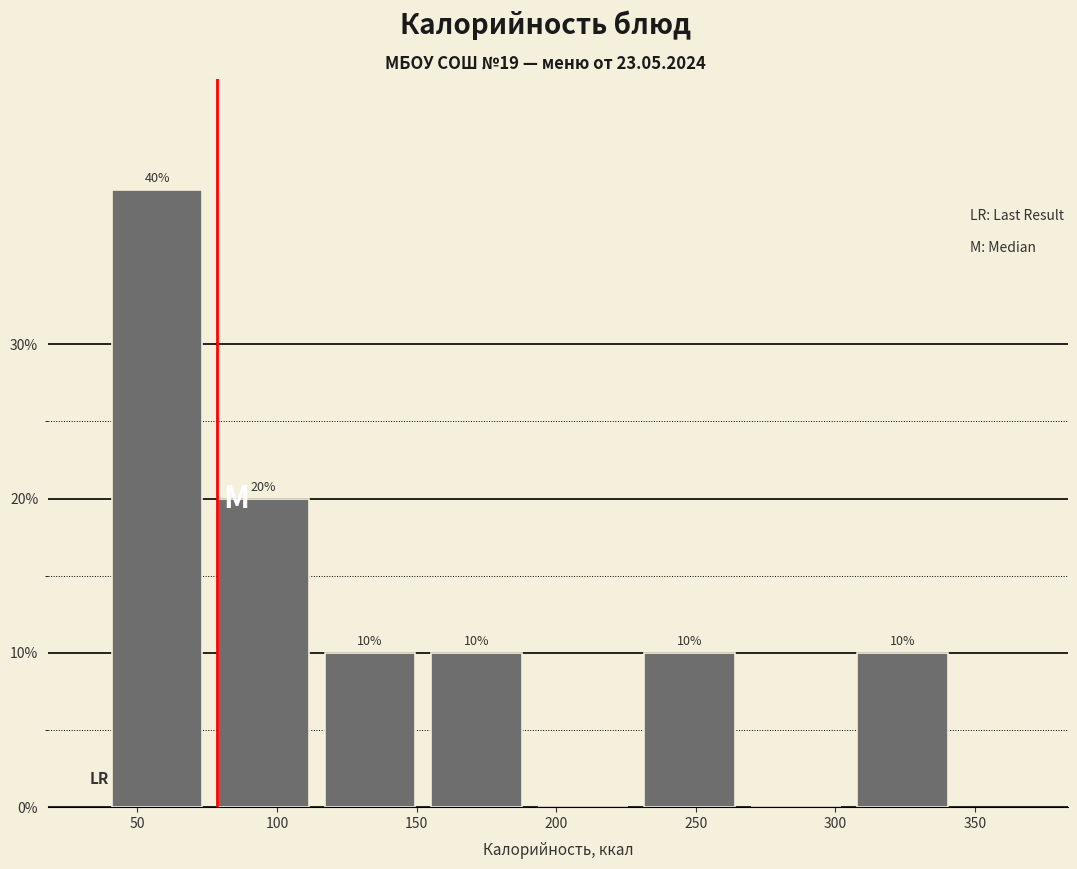

Over which range of the x-axis is the bar tallest?

40 to 75